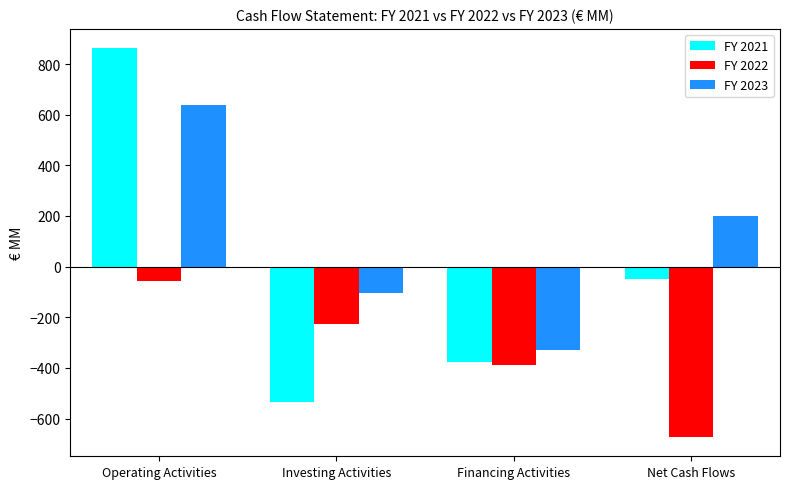

What is the total value across all series at Net Cash Flows?

-521